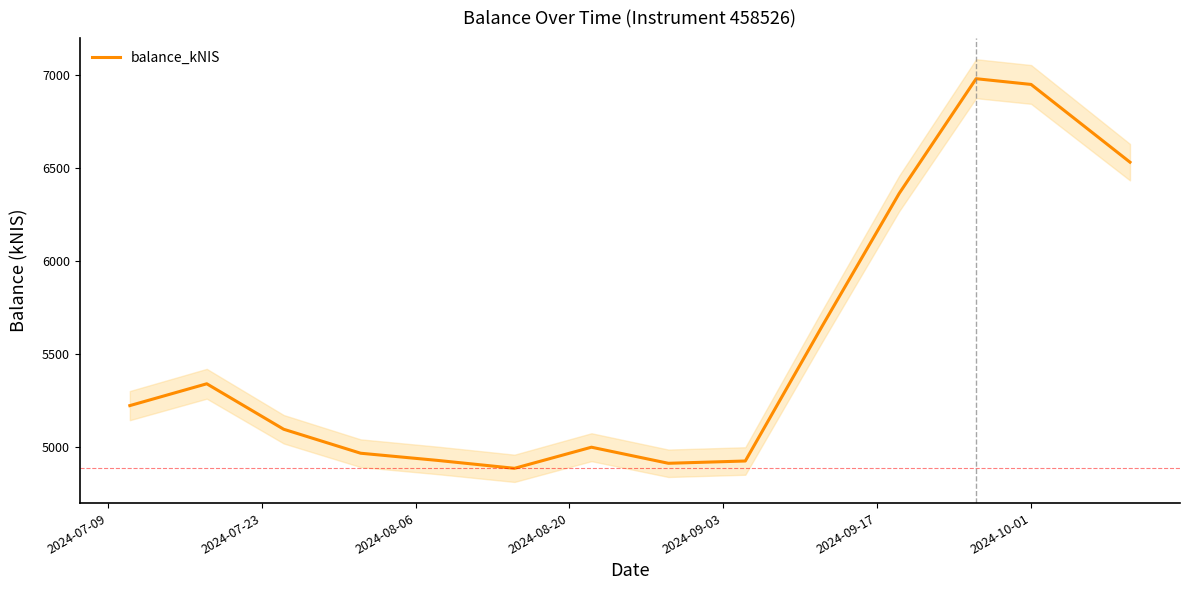

What is the value of the 13th point from the left?

6950.6